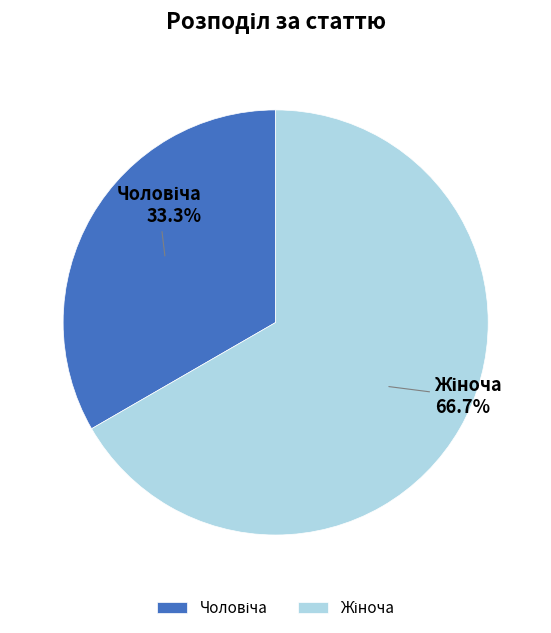

How many segments does this pie chart have?

2